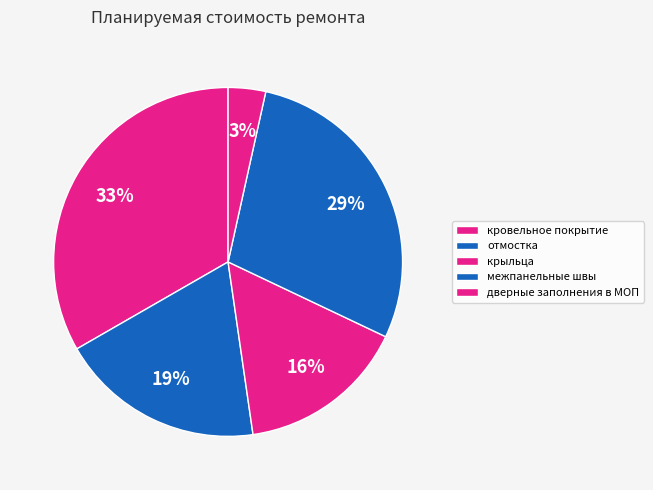

How many segments does this pie chart have?

5